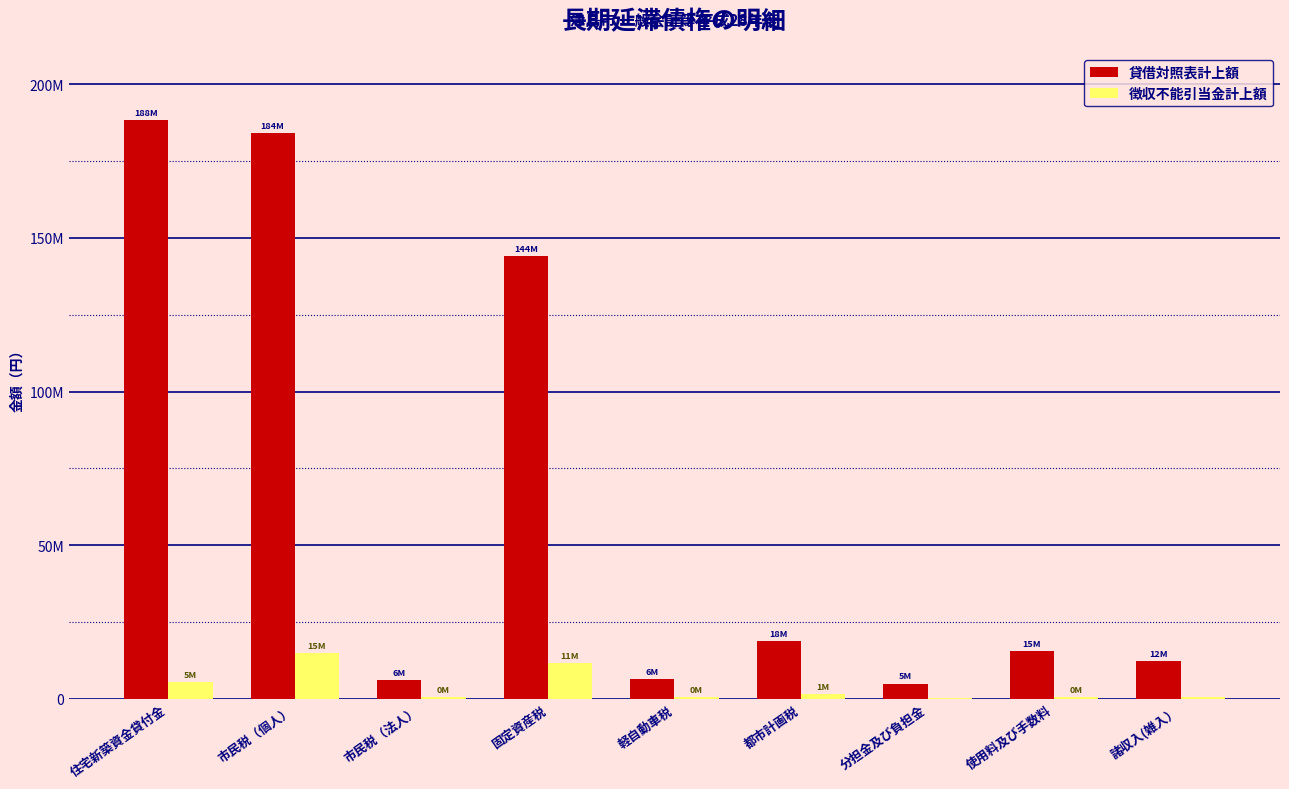

What are all the series names shown in the legend?

貸借対照表計上額, 徴収不能引当金計上額